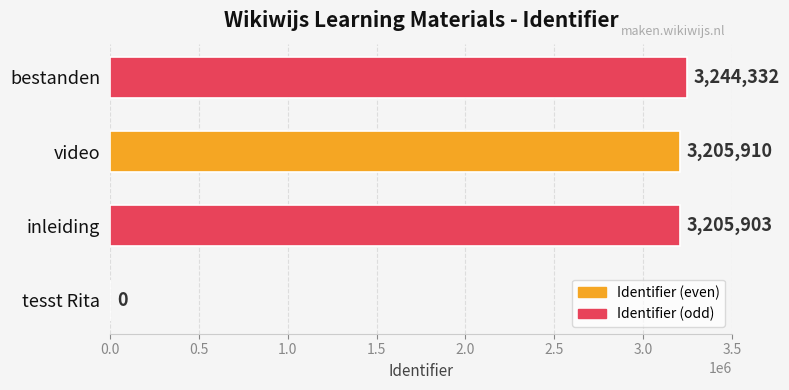

How many distinct data groups are displayed?

1